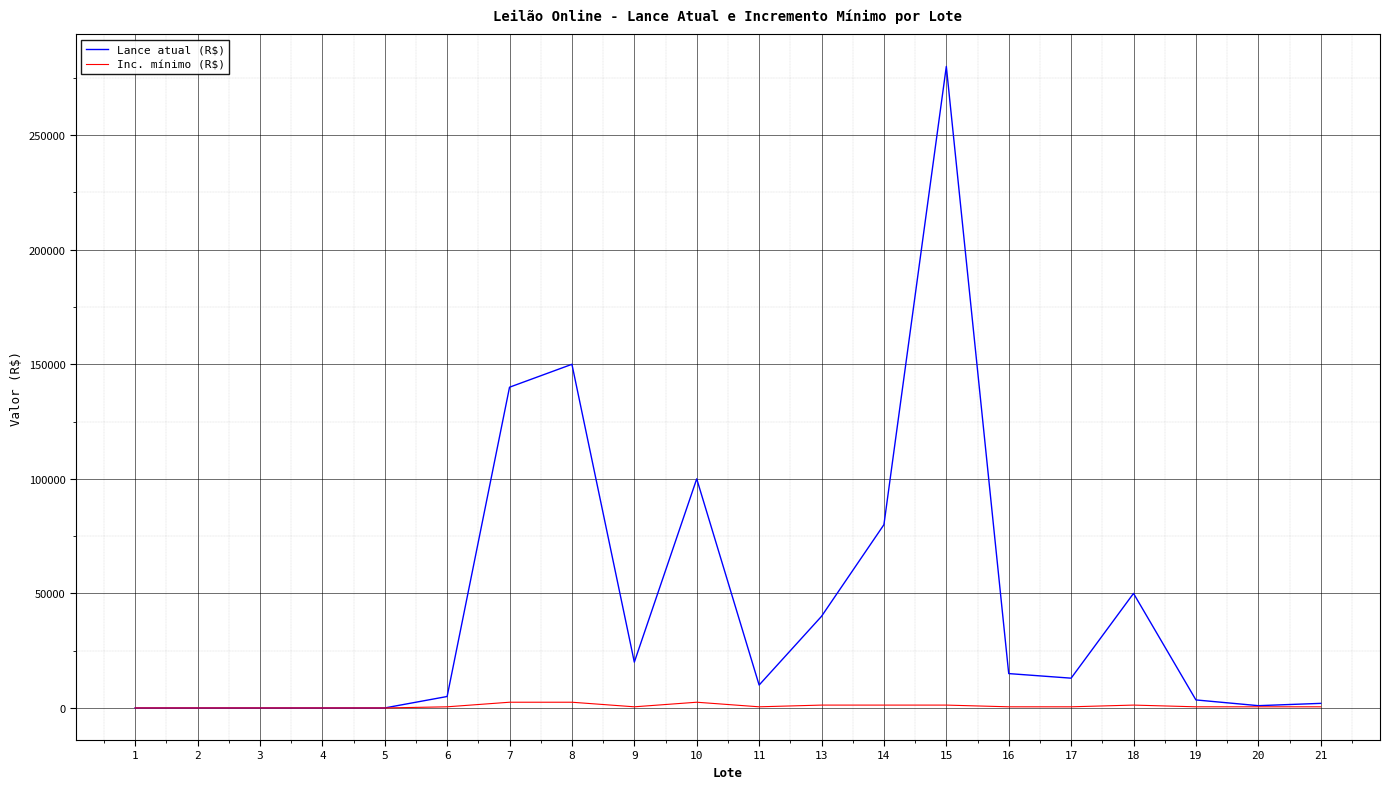

What is the highest value of the Lance atual (R$) series?

280000.0